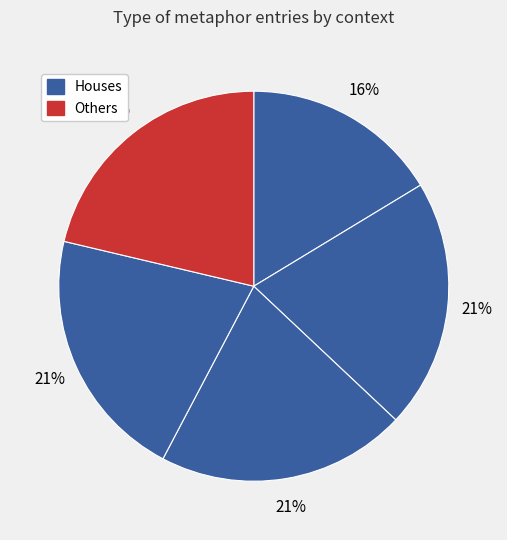

Count the number of slices in the pie.

5